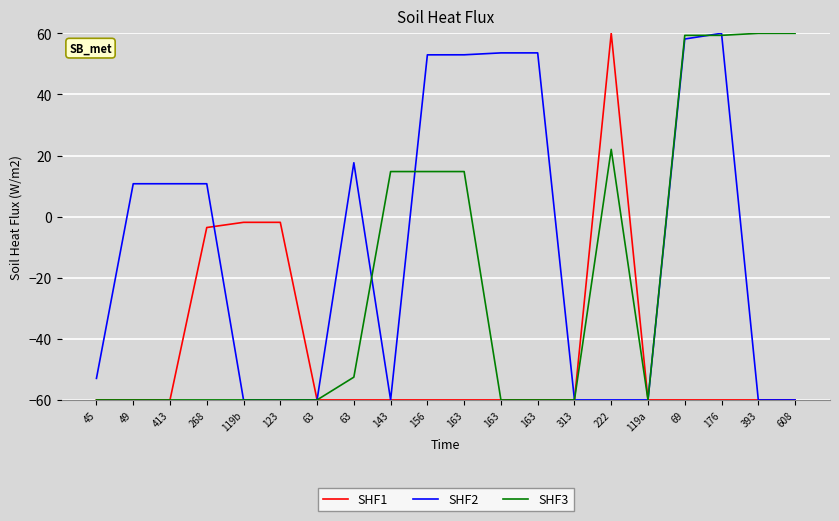

Which series ends up on top after the final intersection of SHF3 and SHF2?

SHF3